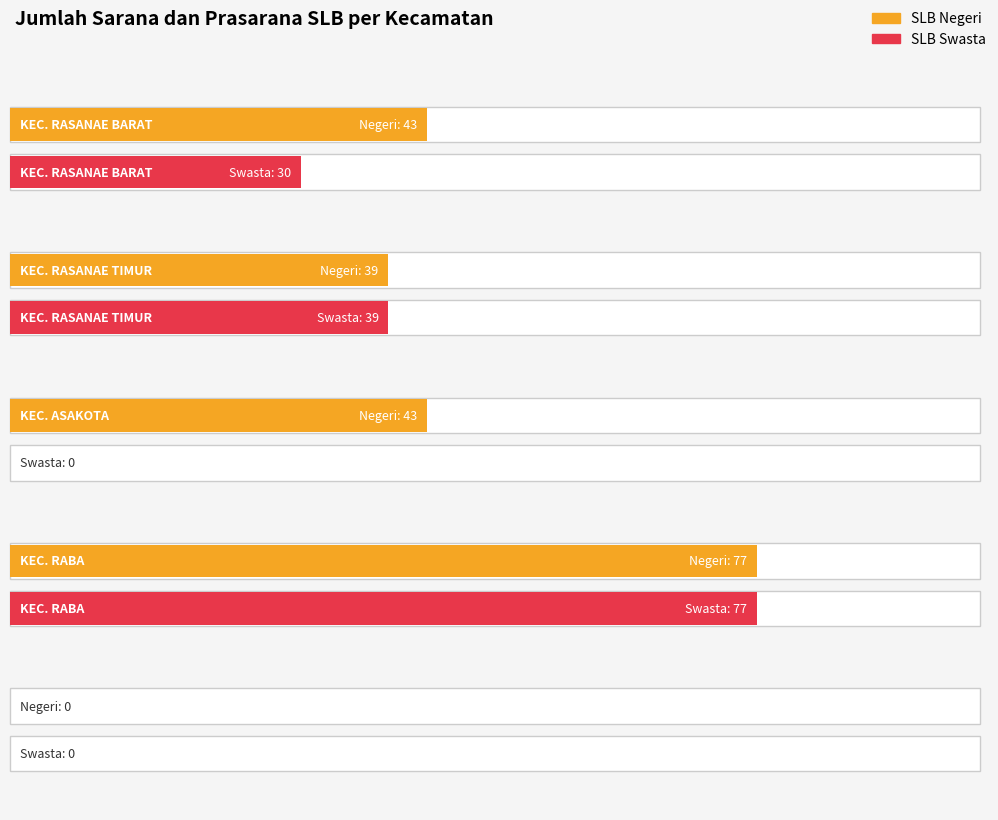

What is the average value of the SLB Negeri series?

40